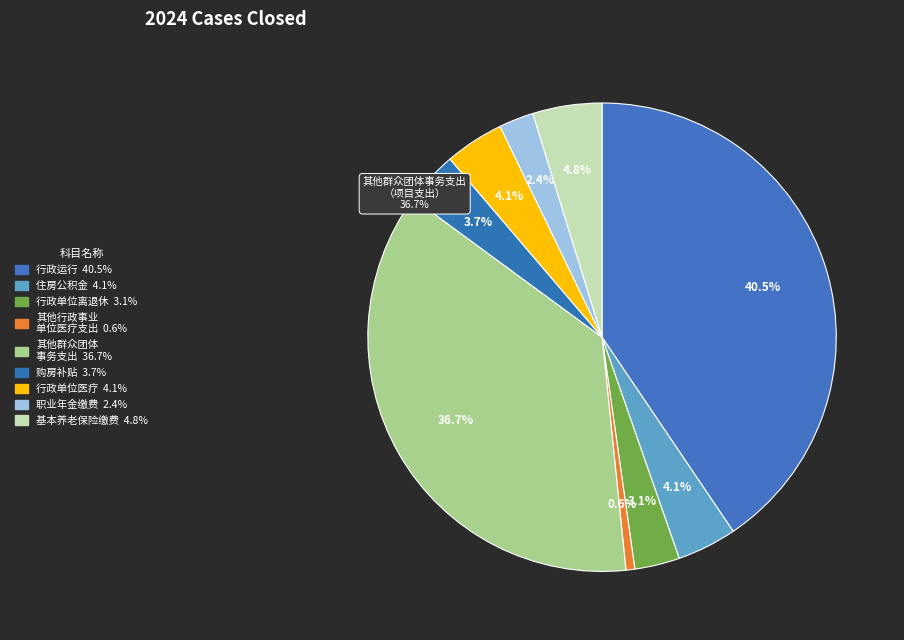

Count the number of slices in the pie.

9